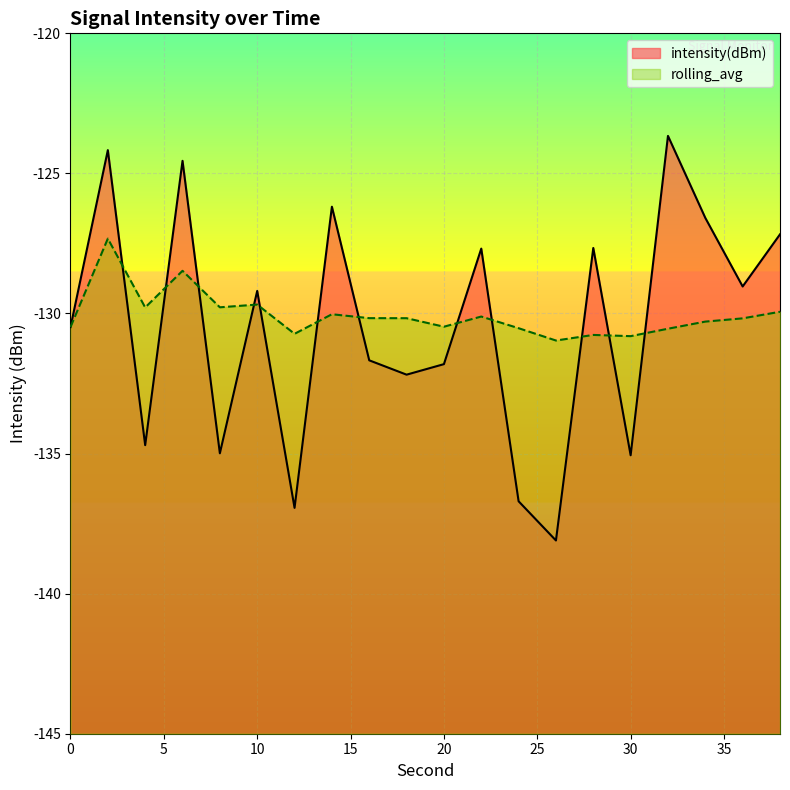

True or false: rolling_avg has more than 2 points higher than both neighbors.

True